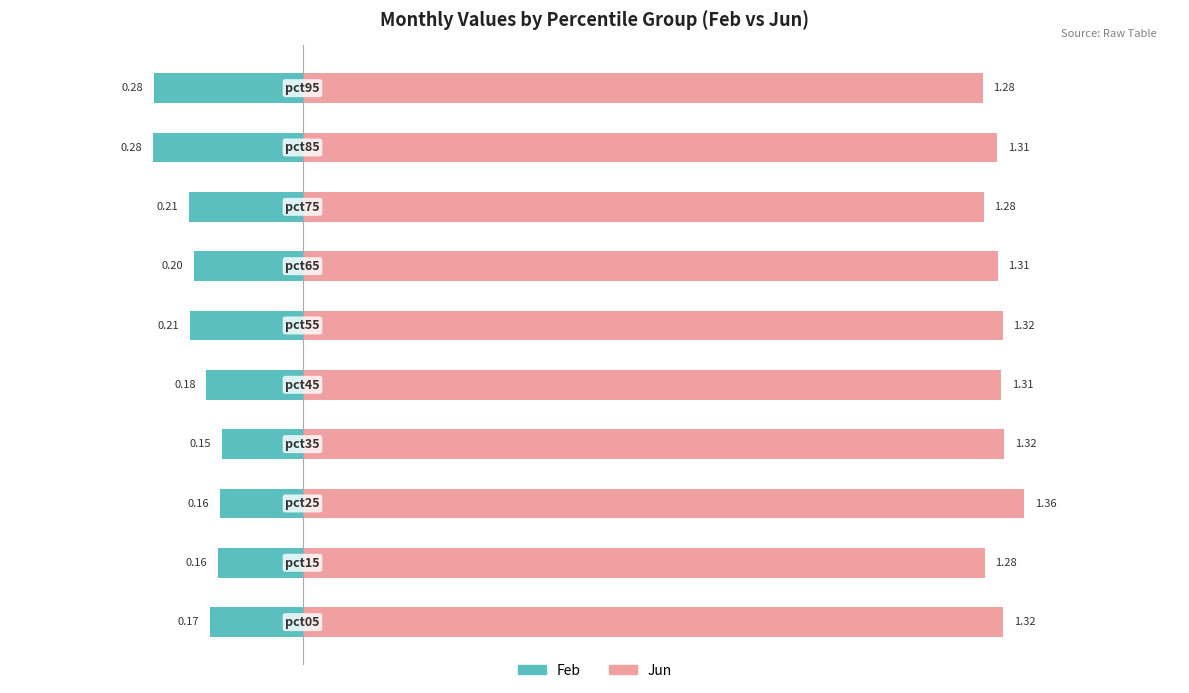

The Feb (abs) series shows -0.1 at 1.25. True or false?

False